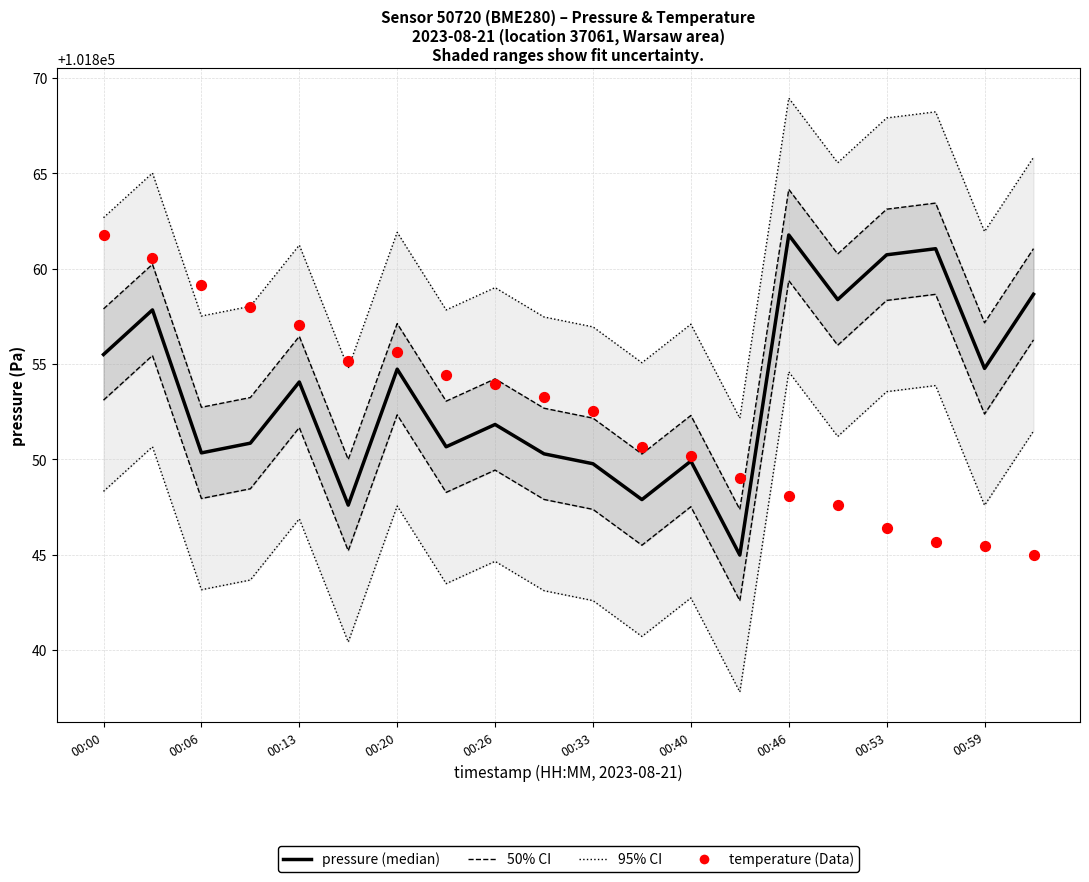

Which series has the largest total across all categories?

pressure